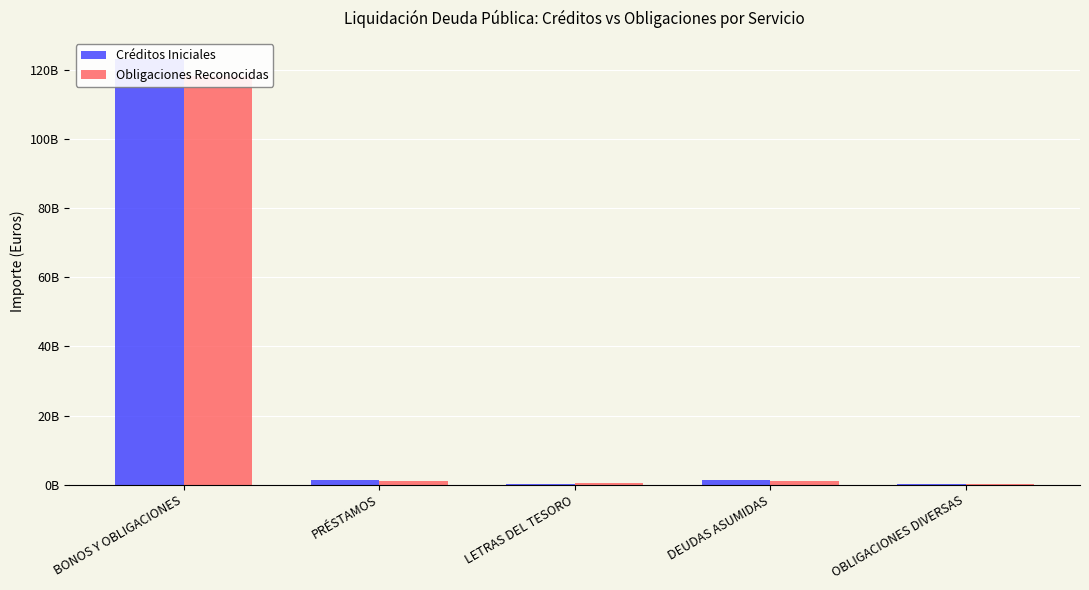

At BONOS Y OBLIGACIONES, list the series in order from smallest to largest.

Obligaciones Reconocidas, Créditos Iniciales